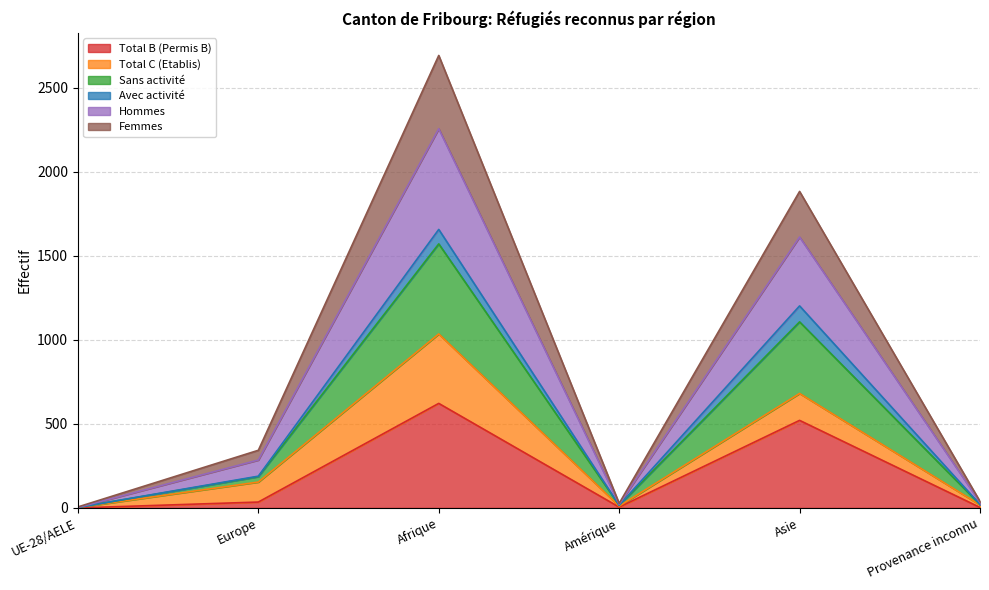

At which label does Total B (Permis B) reach its peak?

Afrique